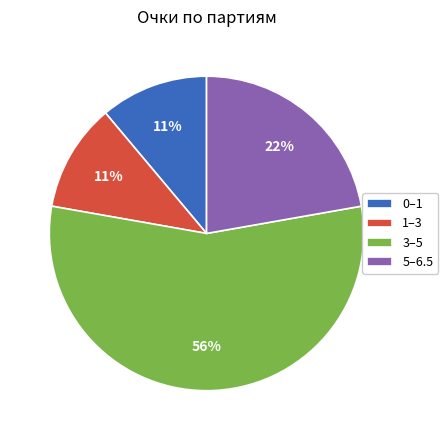

Between 5–6.5 and 1–3, which is larger?

5–6.5